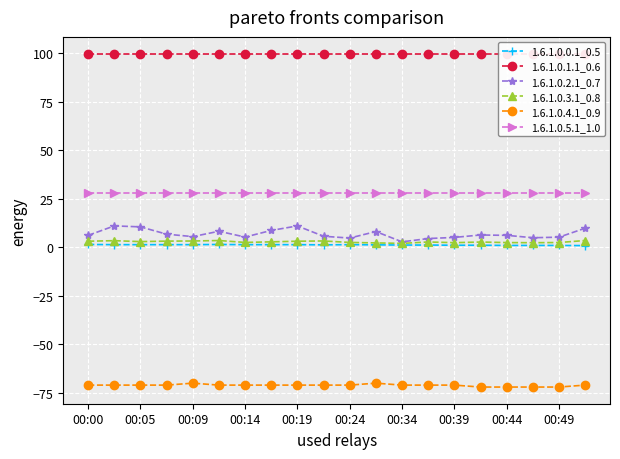

Is it true that 1.6.1.0.2.1_0.7 equals 5.3 at 00:14?

True